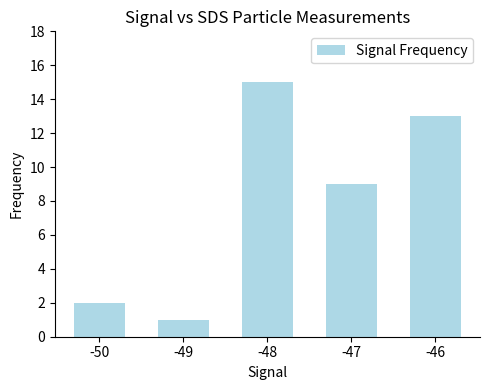

At which label is the value closest to 8?

-47